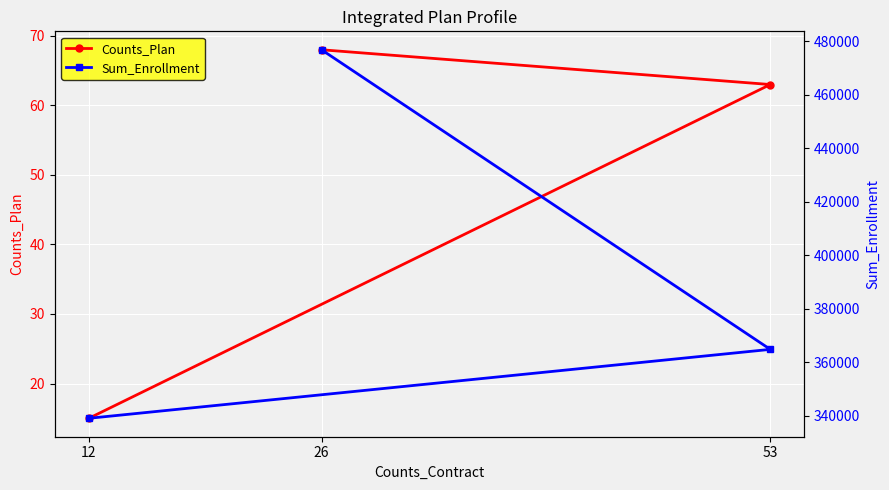

Where does the Counts_Plan series first go above 63?

26